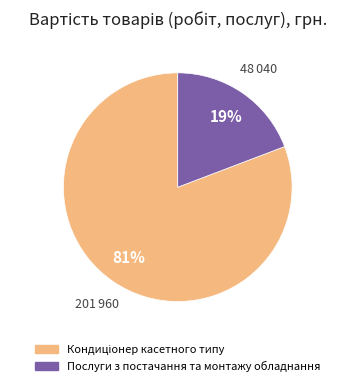

Which category has the smallest portion of the pie?

Послуги з постачання та монтажу обладнання